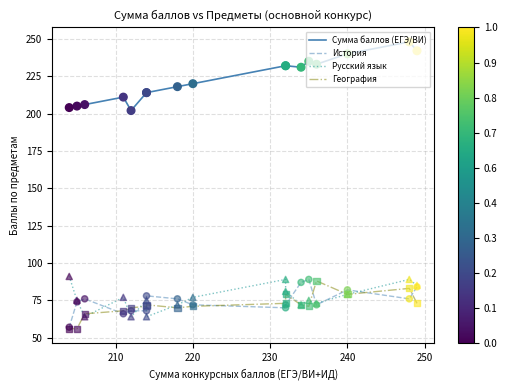

What are all the series names shown in the legend?

Сумма баллов (ЕГЭ/ВИ), История, Русский язык, География